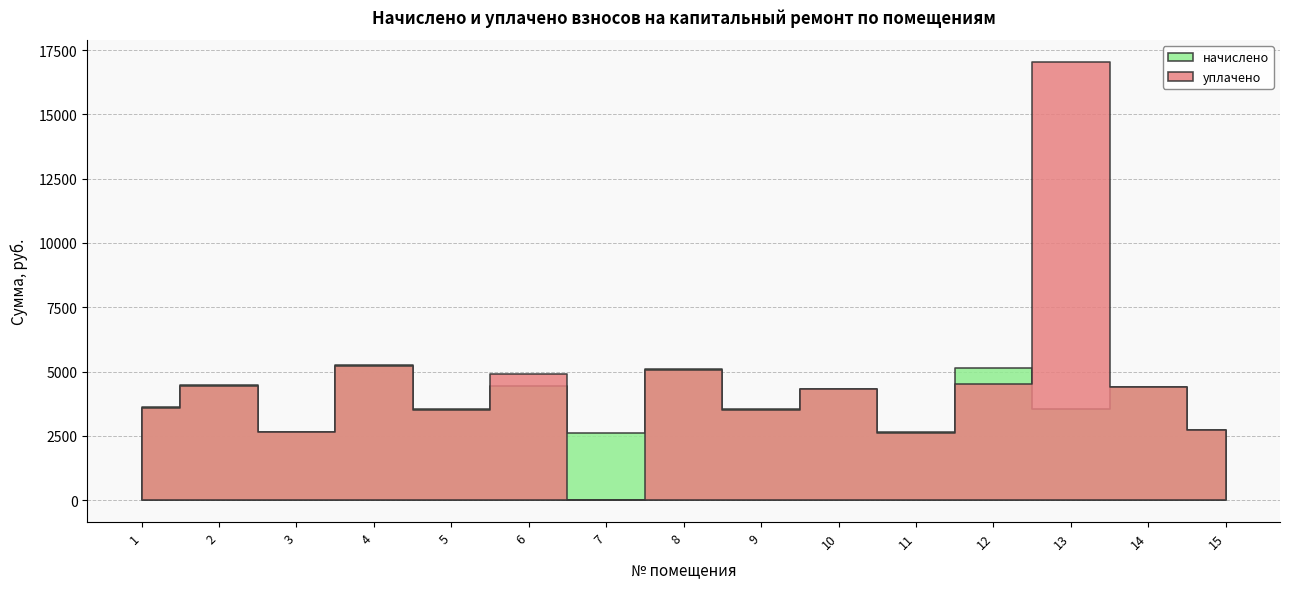

What is the difference between the highest and lowest values at 7?

2620.5